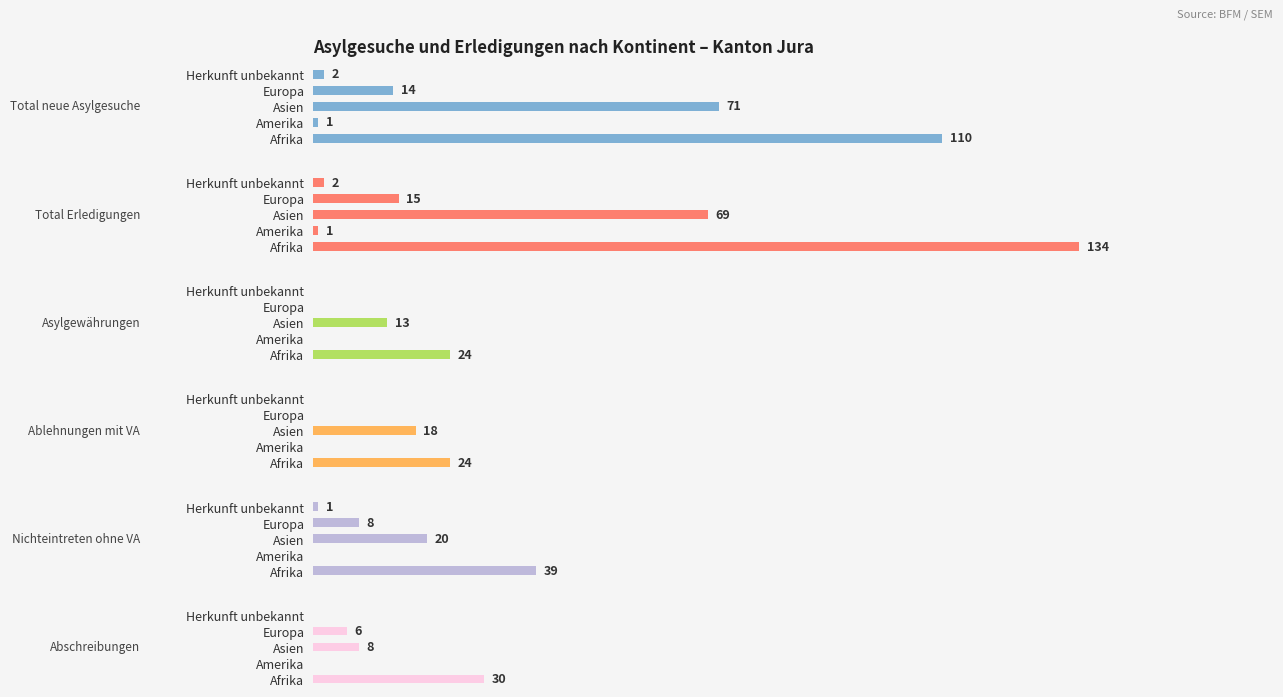

Reading right to left, extract all data points from this chart.

Total neue Asylgesuche: 2	14	71	1	110
Total Erledigungen: 2	15	69	1	134
Asylgewährungen: 0	0	13	0	24
Ablehnungen mit VA: 0	0	18	0	24
Nichteintreten ohne VA: 1	8	20	0	39
Abschreibungen: 0	6	8	0	30